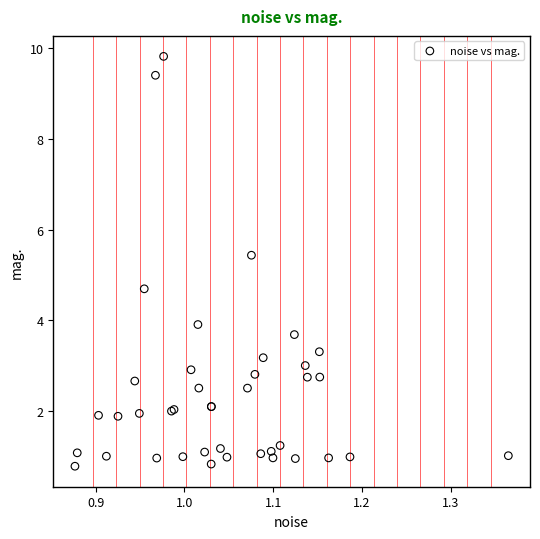

What Y value in the scatter plot is closest to 5?

4.7